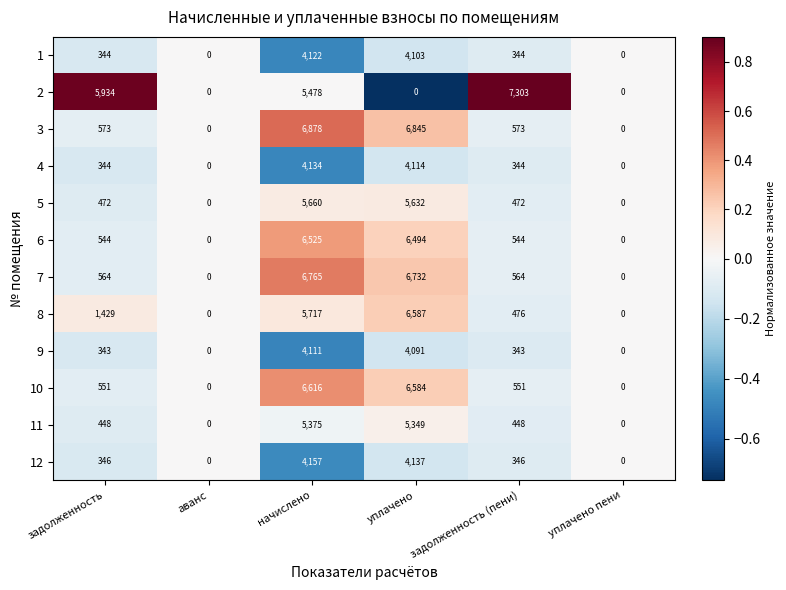

Rank the series by their maximum value, from lowest to highest.

9, 1, 4, 12, 11, 5, 6, 8, 10, 7, 3, 2